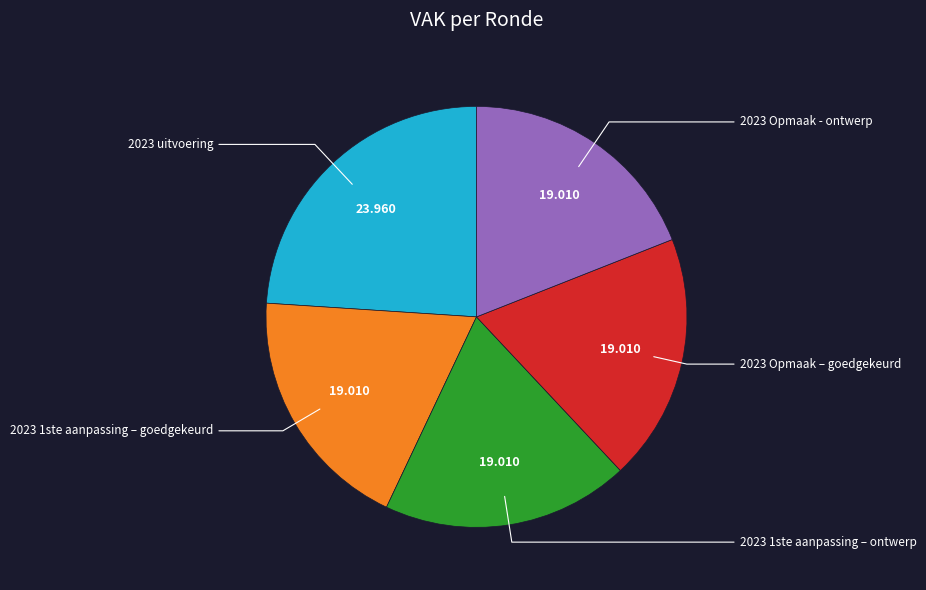

Does any single category account for the majority?

No